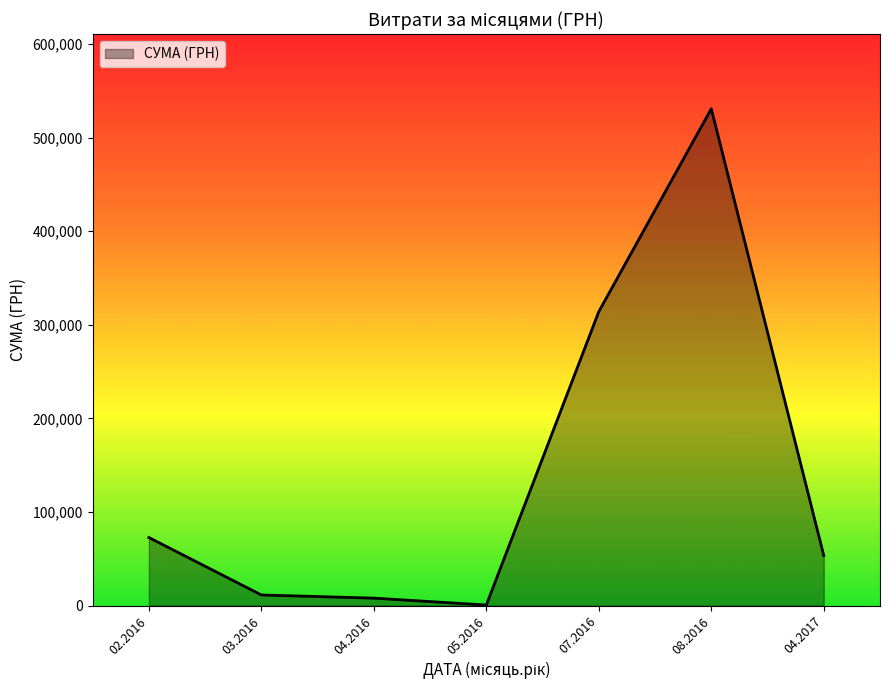

How many lines are shown in the chart?

1